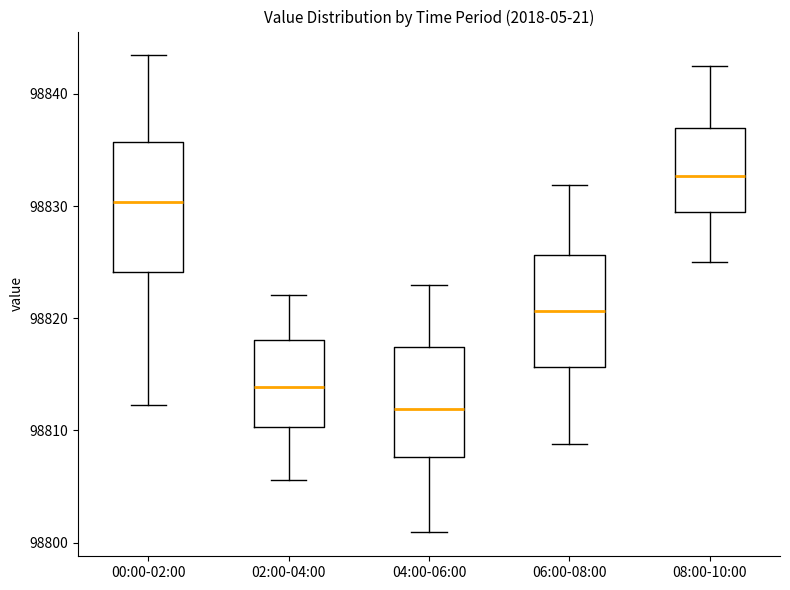

Reading left to right, transcribe this box plot: for each box, give where its median line is, the range the box spans, and where its two whiskers end, as read against the y-axis. The values are not printed on the chart, so give them approximately, as read against the axis.

00:00-02:00: median 98830, box 98824 to 98836, whiskers 98812 to 98843
02:00-04:00: median 98814, box 98810 to 98818, whiskers 98806 to 98822
04:00-06:00: median 98812, box 98808 to 98817, whiskers 98801 to 98823
06:00-08:00: median 98821, box 98816 to 98826, whiskers 98809 to 98832
08:00-10:00: median 98833, box 98829 to 98837, whiskers 98825 to 98843